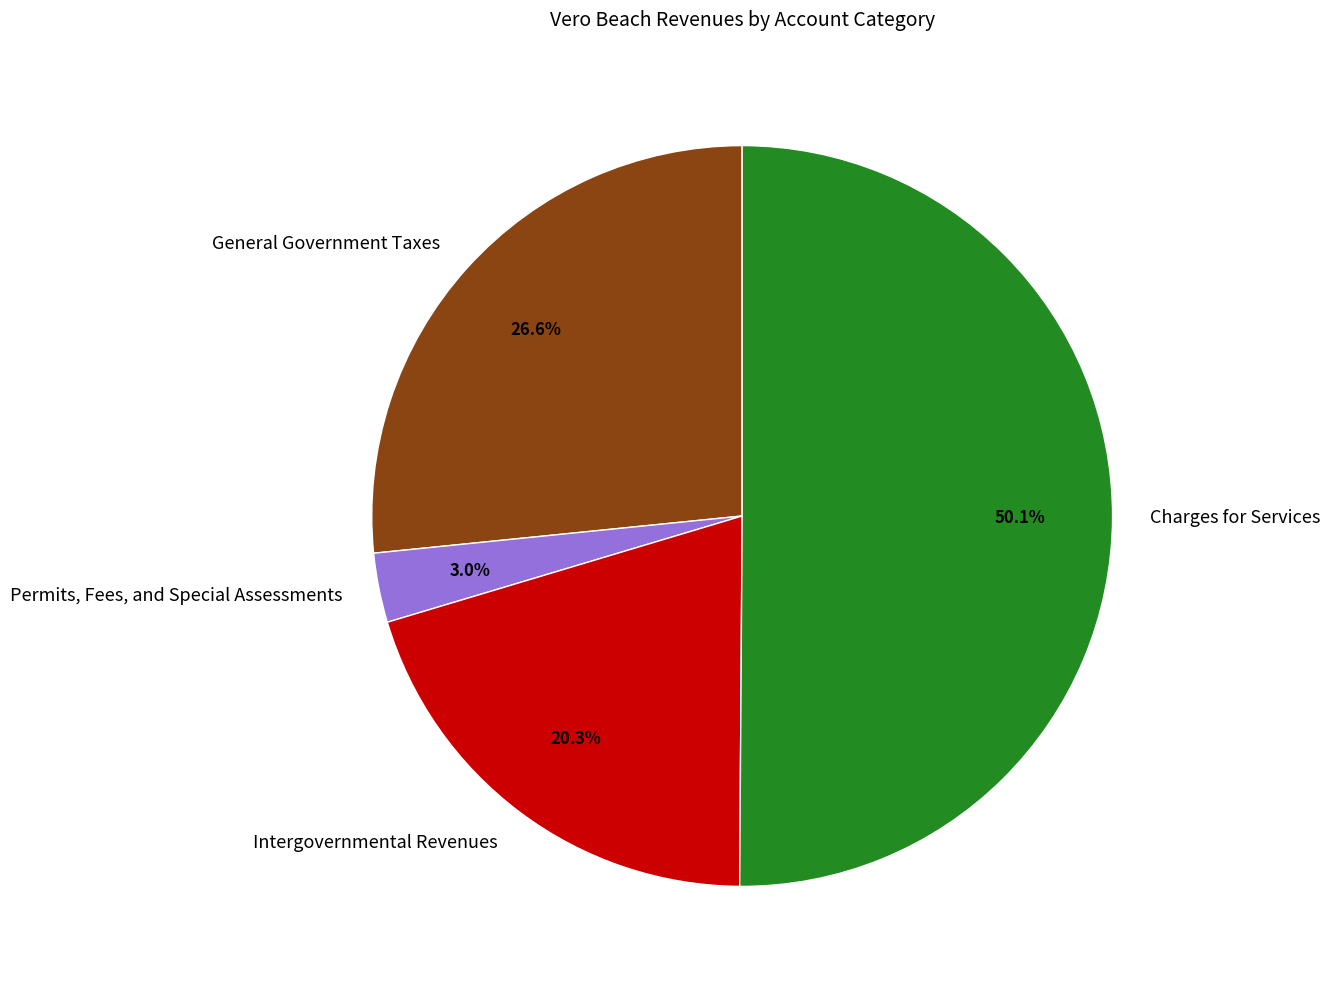

Which slice represents more than half of the pie?

Charges for Services